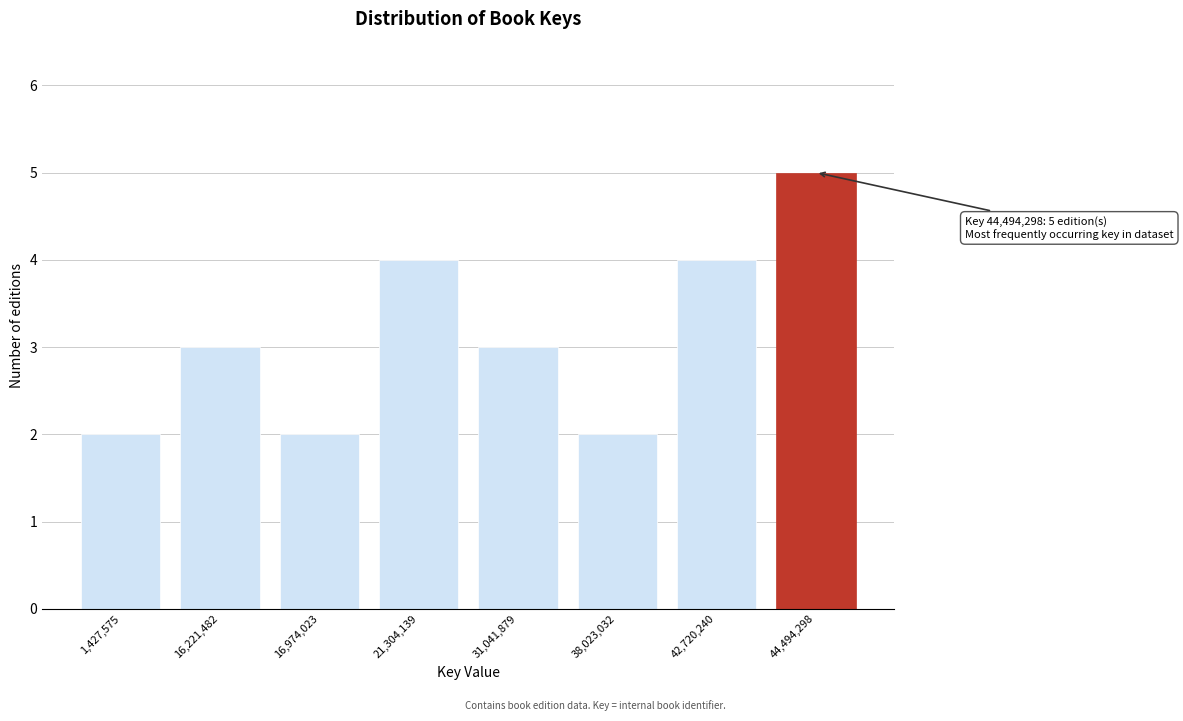

Reading right to left, transcribe all the data shown in this chart.

5	4	2	3	4	2	3	2